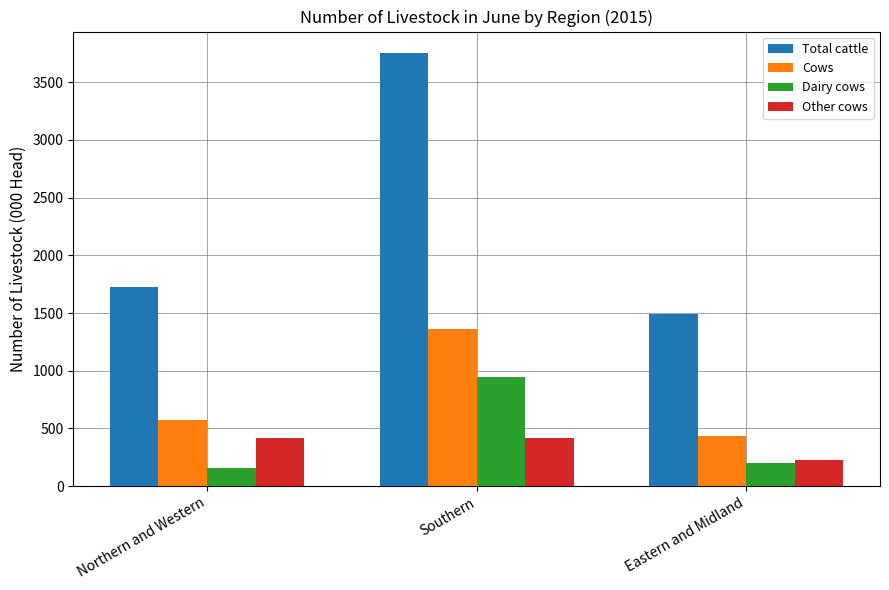

At which label does Dairy cows reach its minimum?

Northern and Western